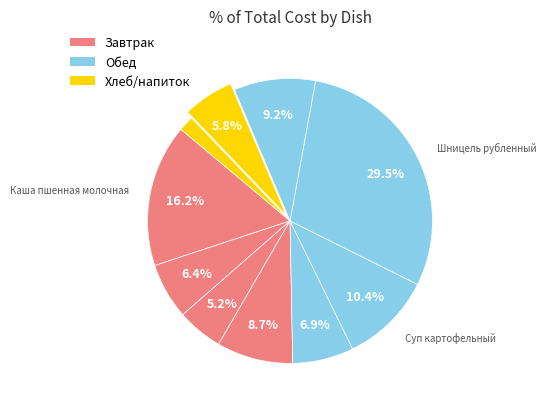

Count the number of slices in the pie.

10